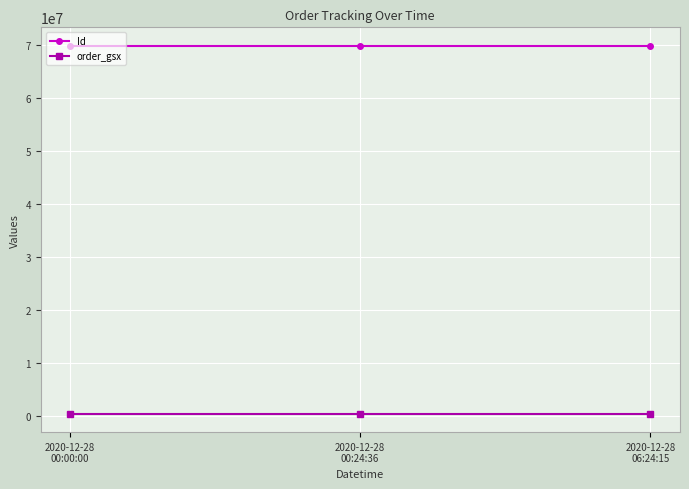

What is the label of the 1st point from the left?

2020-12-28
00:00:00